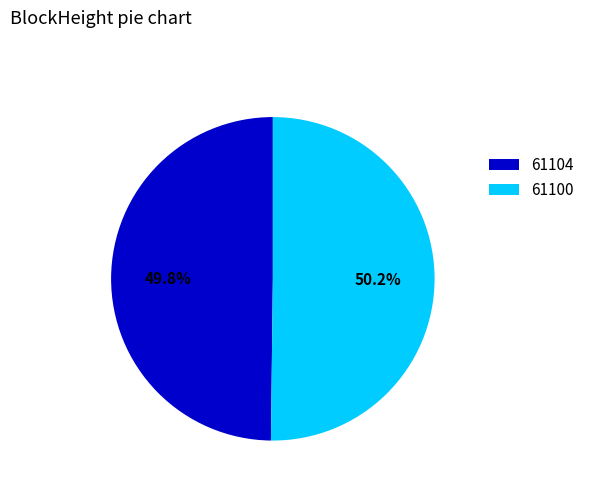

To the nearest percent, what is the average slice percentage?

50%